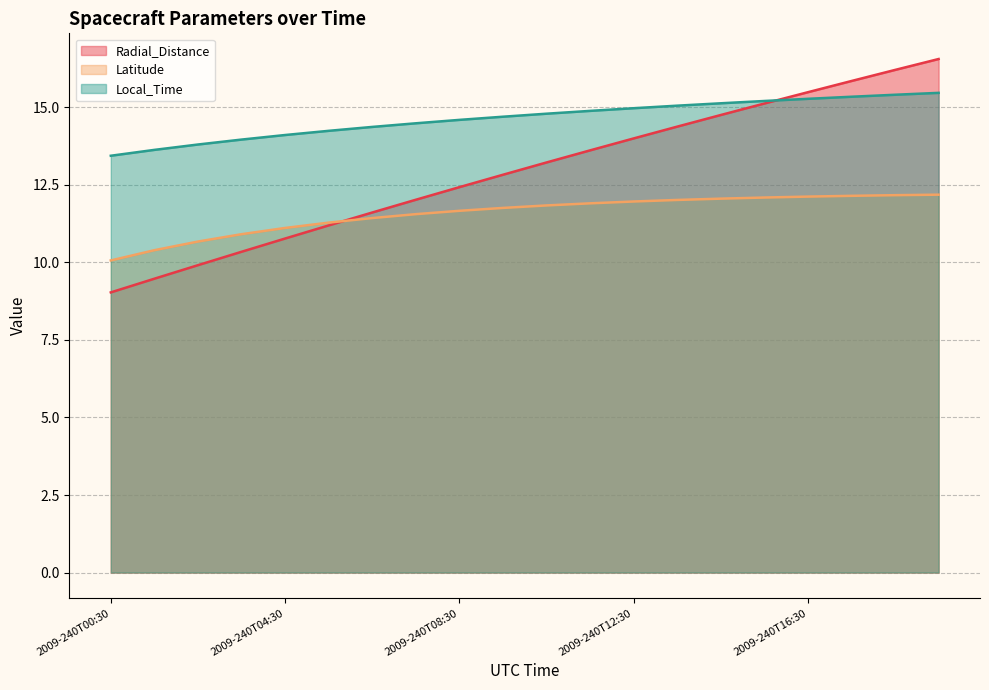

True or false: Radial_Distance and Local_Time intersect in this chart.

True